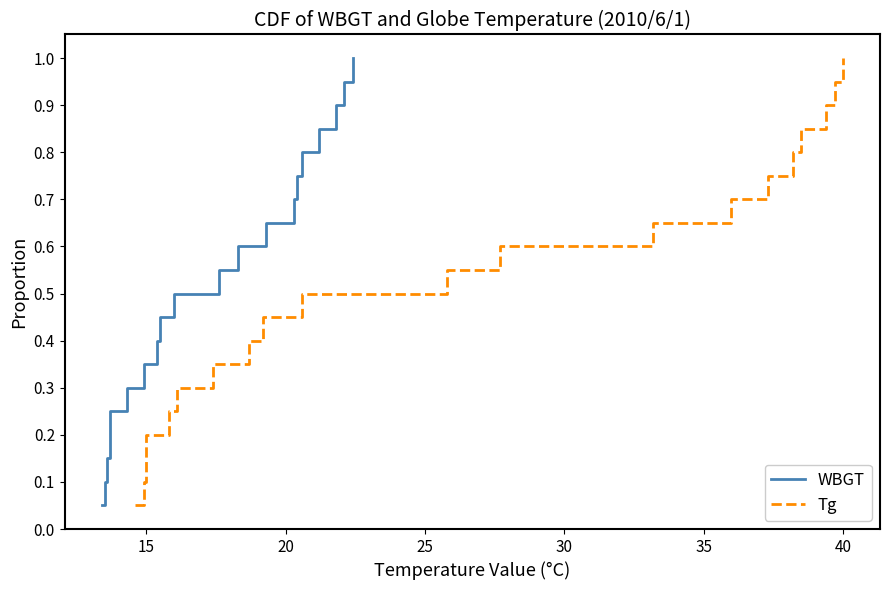

What are all the series names shown in the legend?

WBGT, Tg